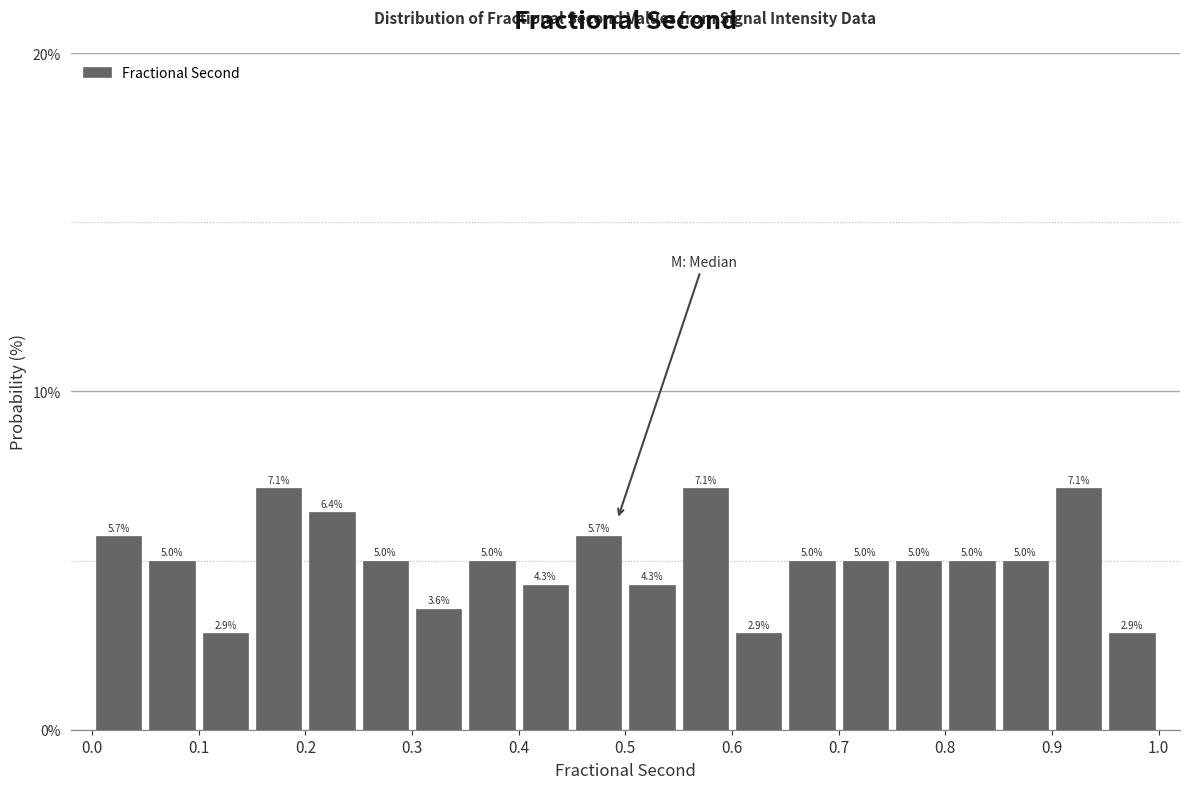

Reading left to right, transcribe this chart: for each bar, give the range it covers on the x-axis and its height.

0.00 to 0.05: 5.7
0.05 to 0.10: 5.0
0.10 to 0.15: 2.9
0.15 to 0.20: 7.1
0.20 to 0.25: 6.4
0.25 to 0.30: 5.0
0.30 to 0.35: 3.6
0.35 to 0.40: 5.0
0.40 to 0.45: 4.3
0.45 to 0.50: 5.7
0.50 to 0.55: 4.3
0.55 to 0.60: 7.1
0.60 to 0.65: 2.9
0.65 to 0.70: 5.0
0.70 to 0.75: 5.0
0.75 to 0.80: 5.0
0.80 to 0.85: 5.0
0.85 to 0.90: 5.0
0.90 to 0.95: 7.1
0.95 to 1.00: 2.9